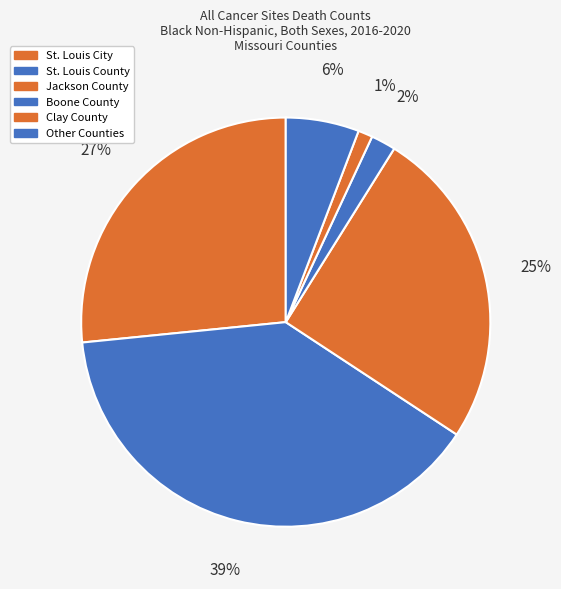

Is there any slice that represents more than half of the pie?

No